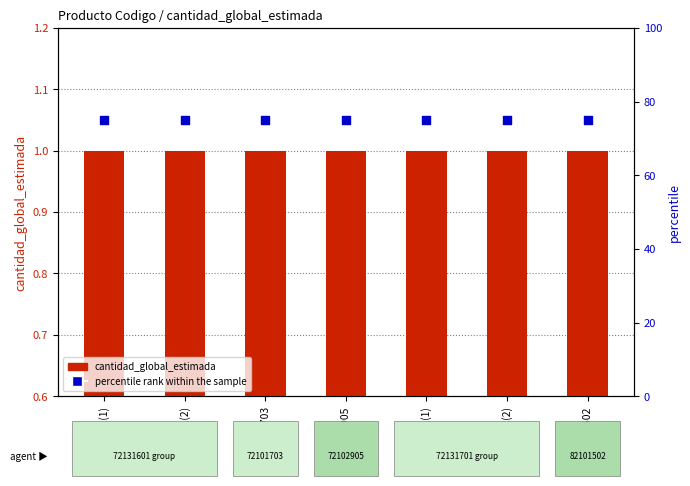

At how many categories does at least one series exceed 67?

7